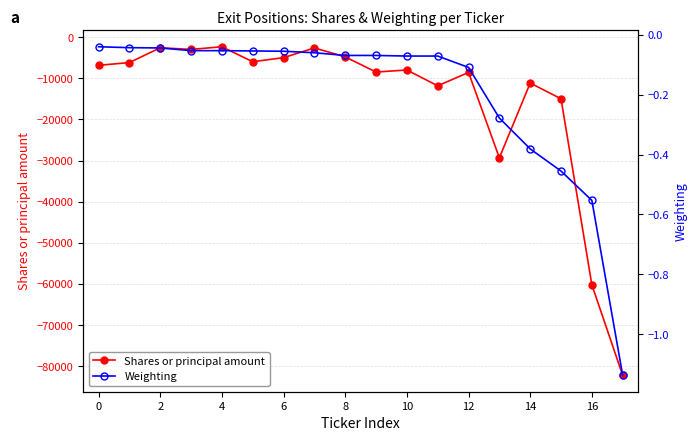

What is the sum of all Shares or principal amount values?

-274343